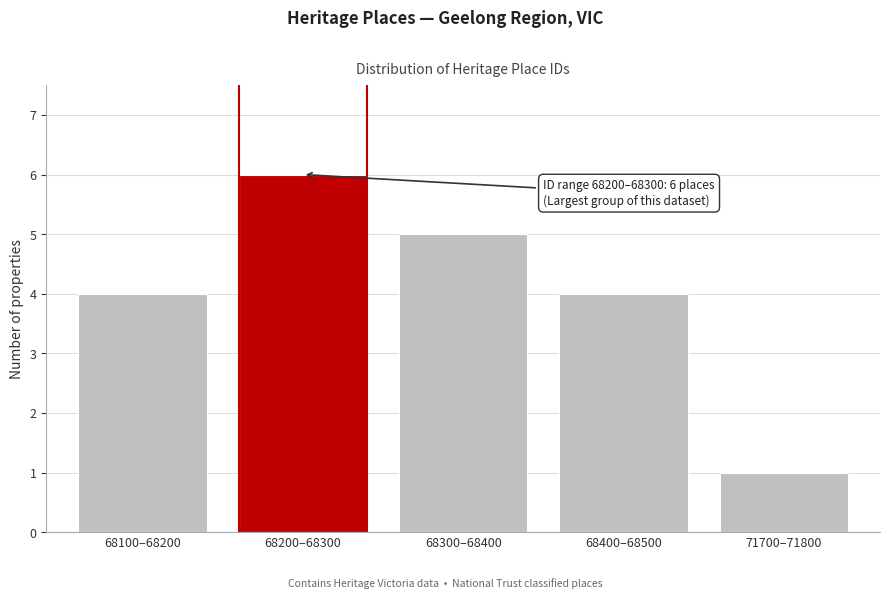

Reading left to right, transcribe all the data shown in this chart.

4	6	5	4	1